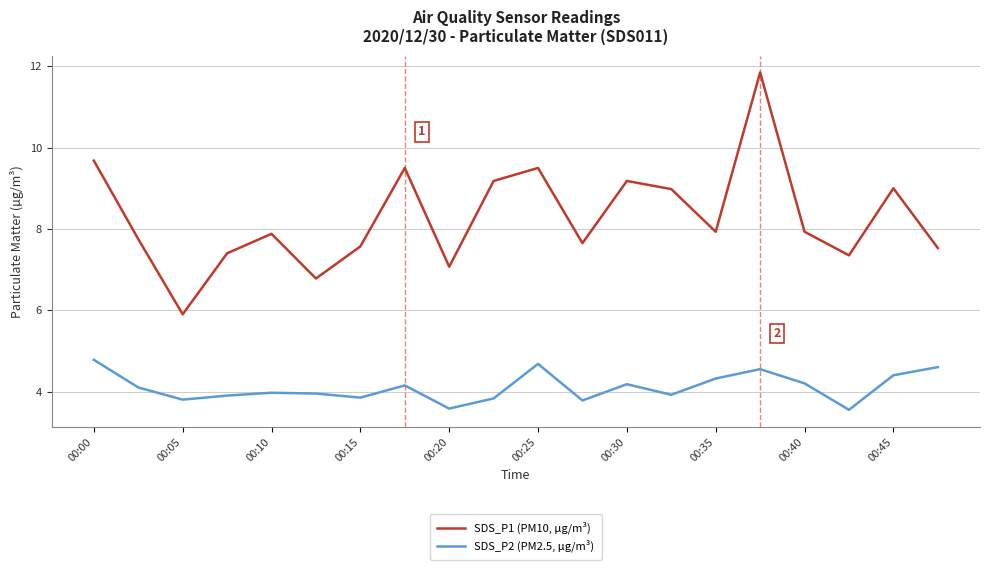

Which series has the widest spread of values?

SDS_P1 (PM10, µg/m³)